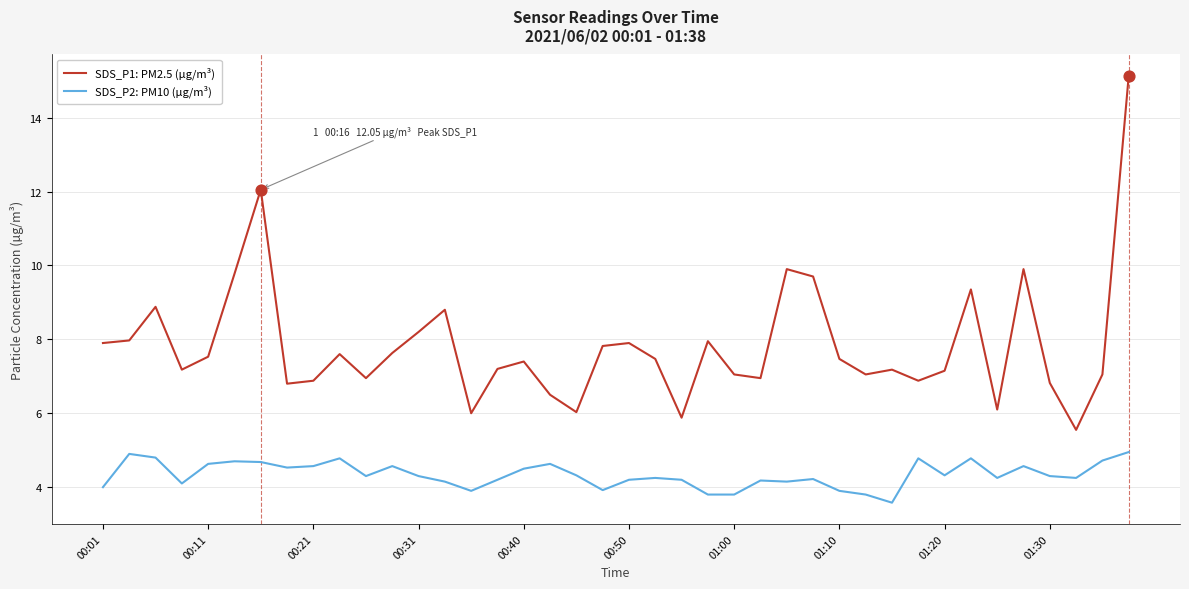

Which series has the largest total across all categories?

SDS_P1: PM2.5 (µg/m³)